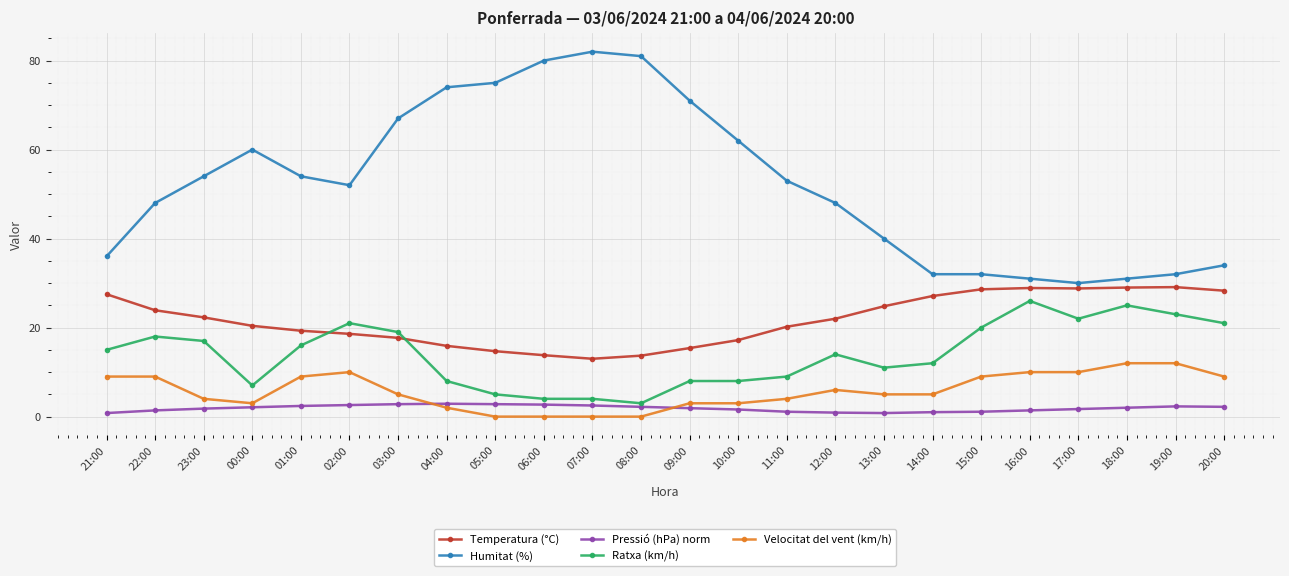

What position from the left is 13:00?

17